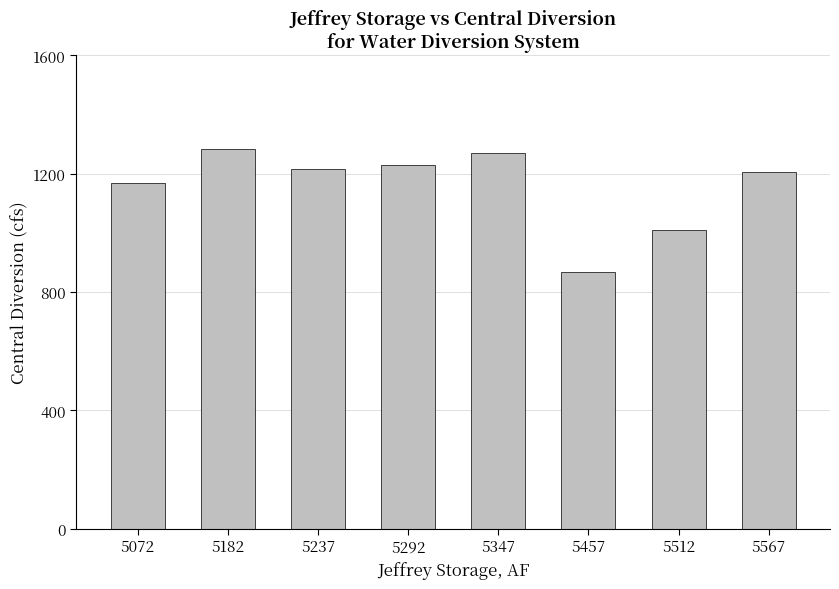

What is the change in value from 5182 to 5457?

-418.6